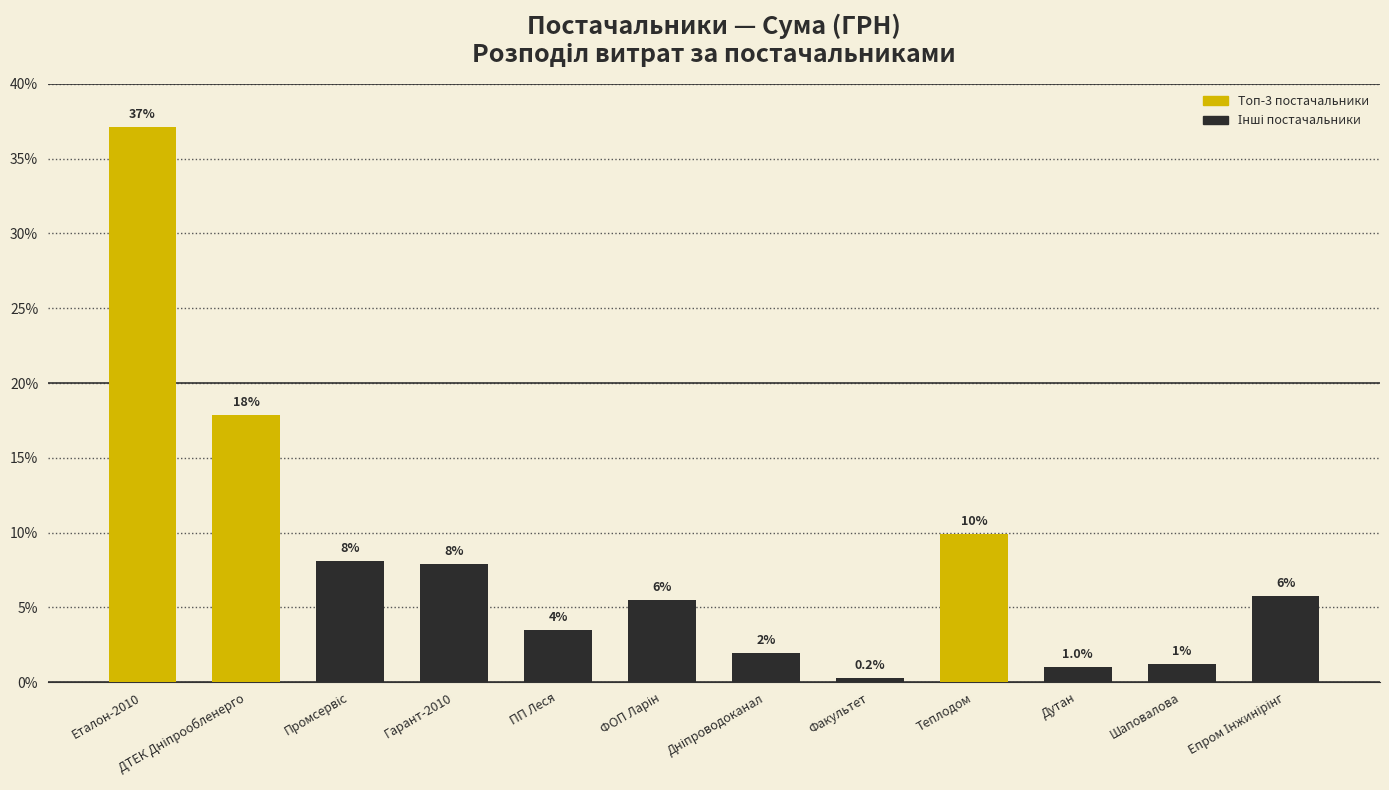

Which has a higher value, ДТЕК Дніпрообленерго or Шаповалова?

ДТЕК Дніпрообленерго